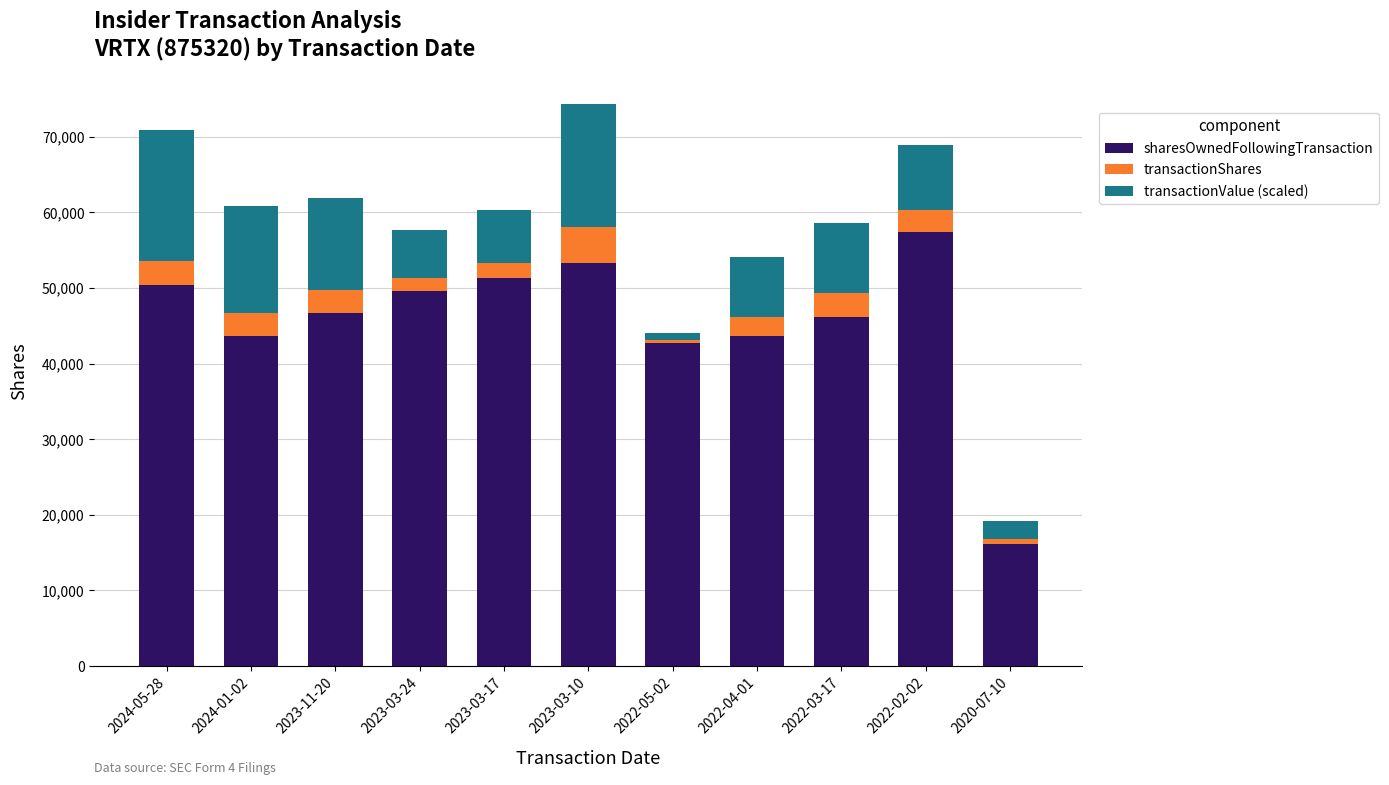

What is the highest value of the sharesOwnedFollowingTransaction series?

57435.0